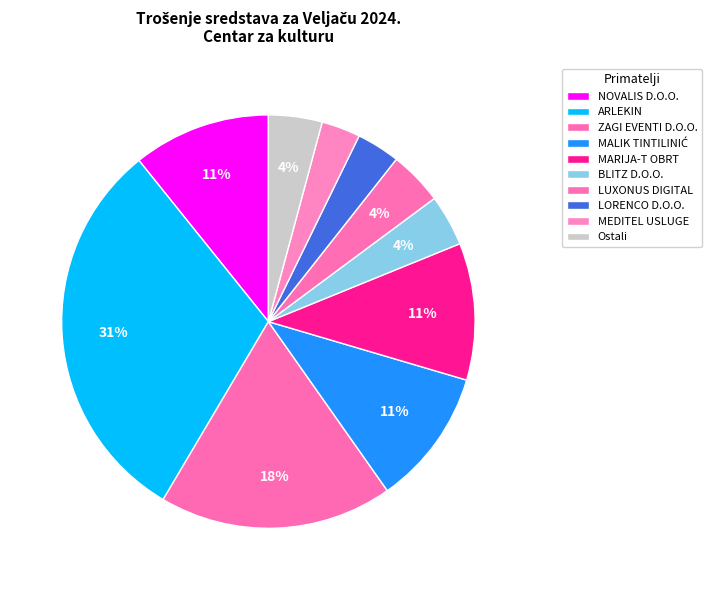

Between MALIK TINTILINIĆ and LUXONUS DIGITAL, which is larger?

MALIK TINTILINIĆ